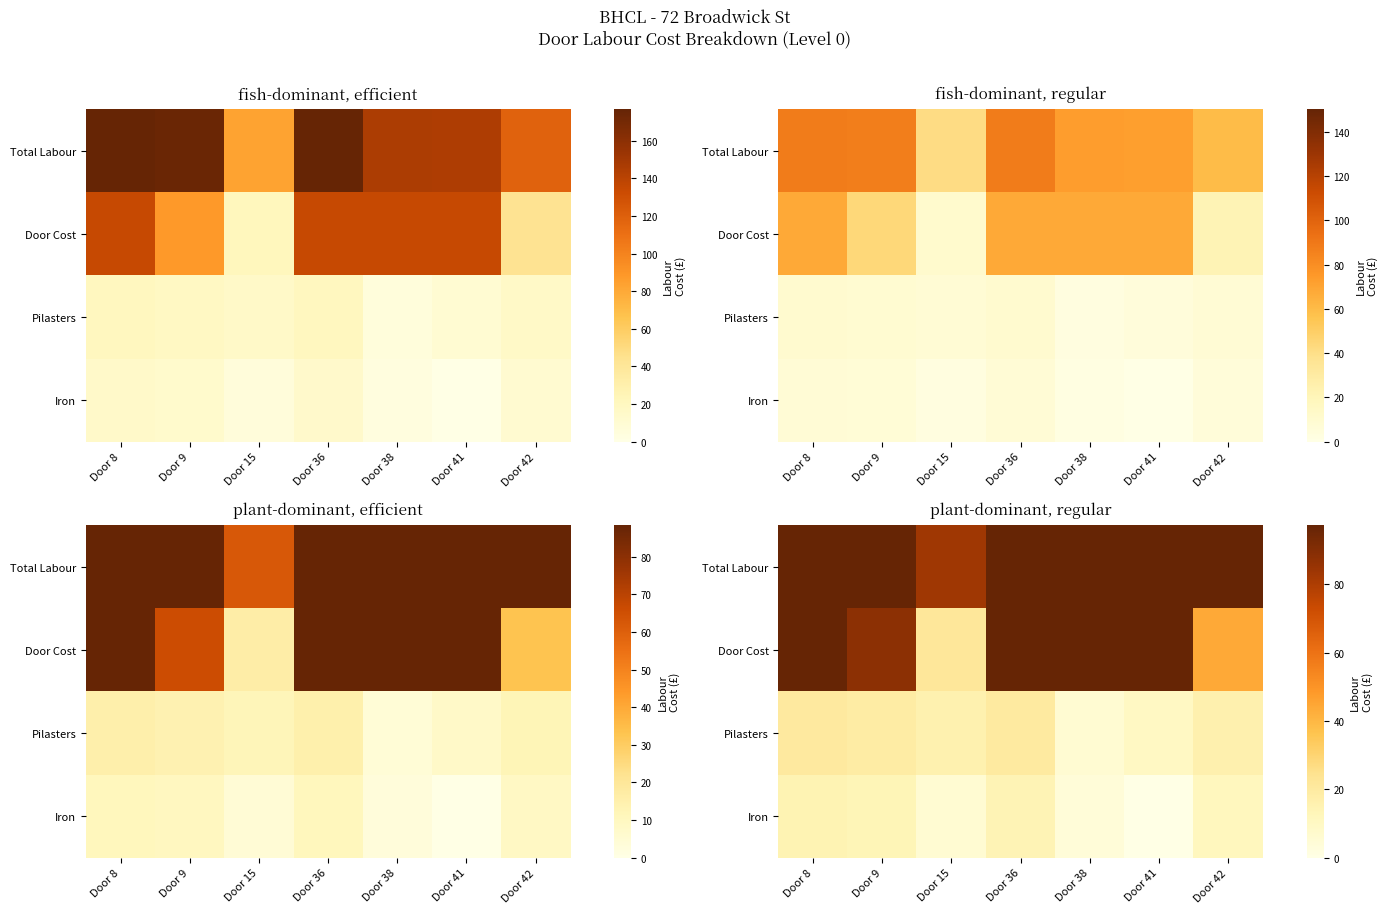

Rank the categories by Door Cost value from lowest to highest.

Door 15, Door 42, Door 9, Door 8, Door 36, Door 38, Door 41